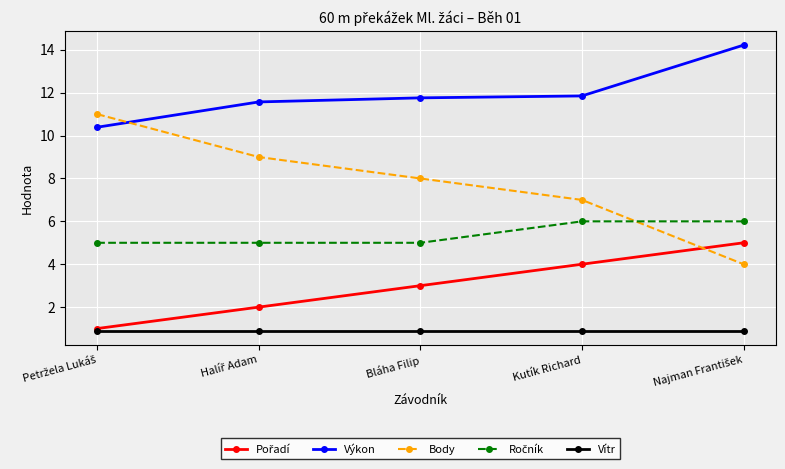

What value does the Výkon series have at Bláha Filip?

11.8